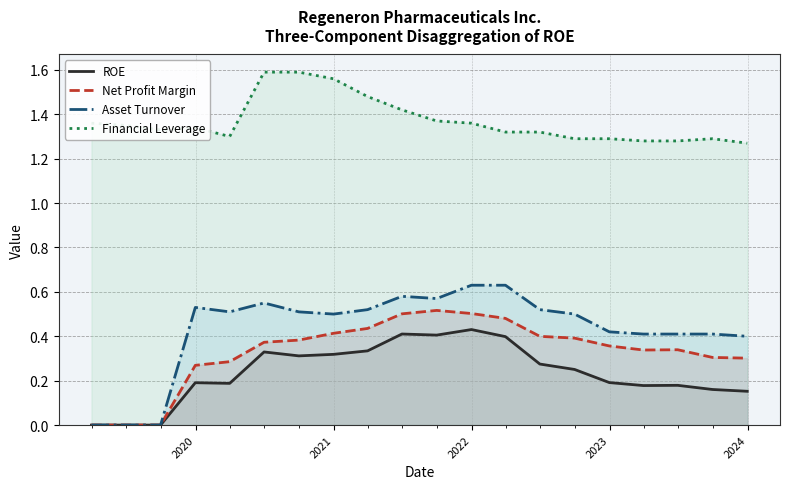

List the series in order of their peak value, lowest first.

ROE, Net Profit Margin, Asset Turnover, Financial Leverage